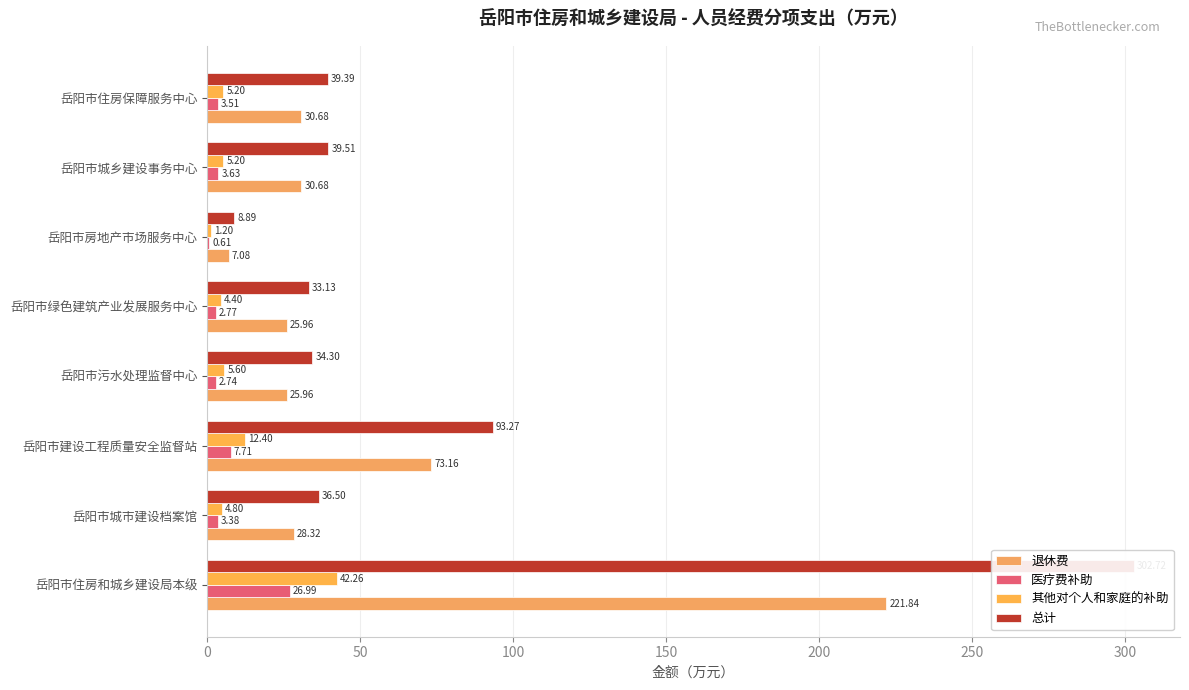

What is the difference between the second highest and minimum values in the 医疗费补助 series?

7.1